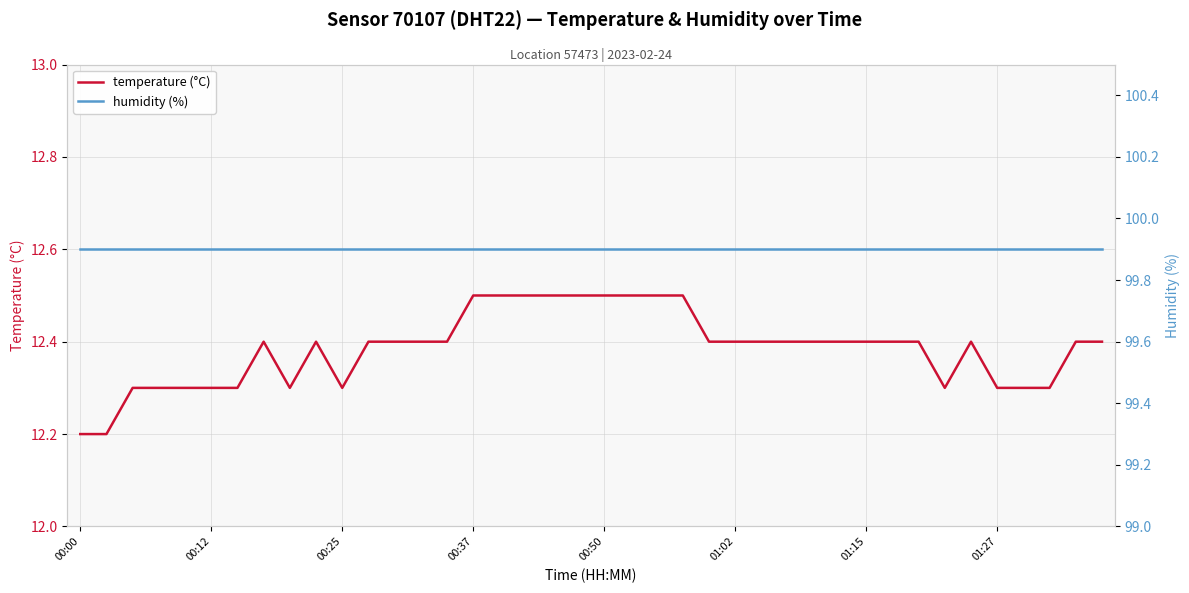

How many interior local peaks does the temperature (°C) series have?

3